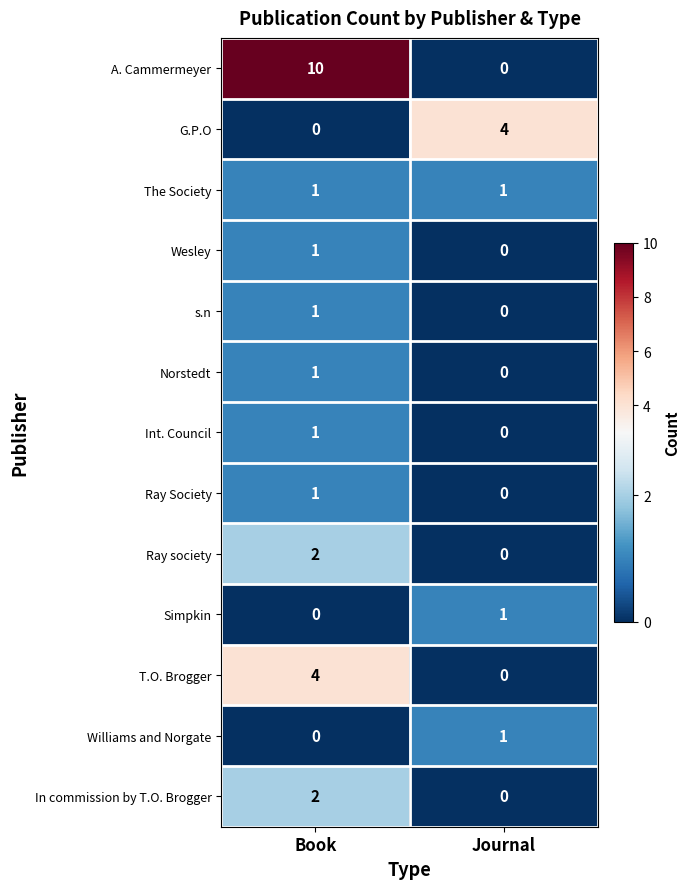

Between Book and Journal, which series saw the biggest shift?

A. Cammermeyer